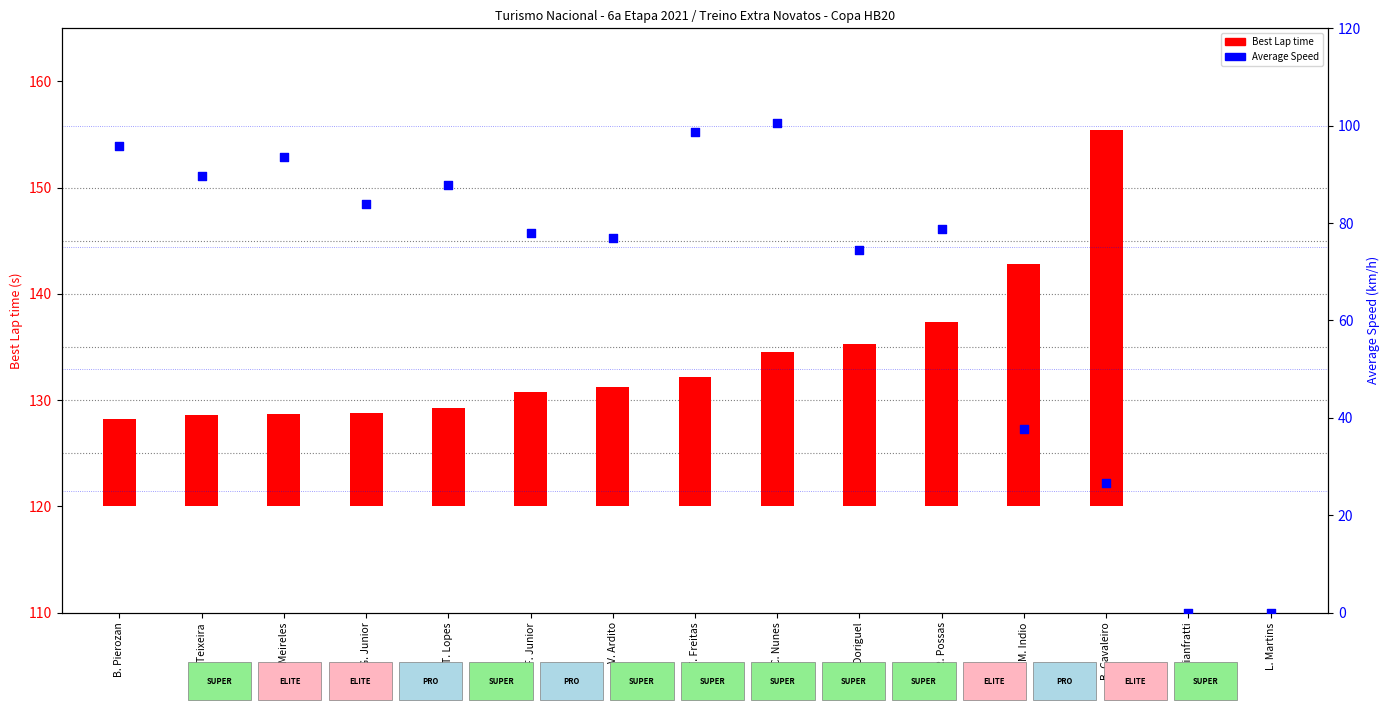

Which series contains the highest Y value?

Average Speed